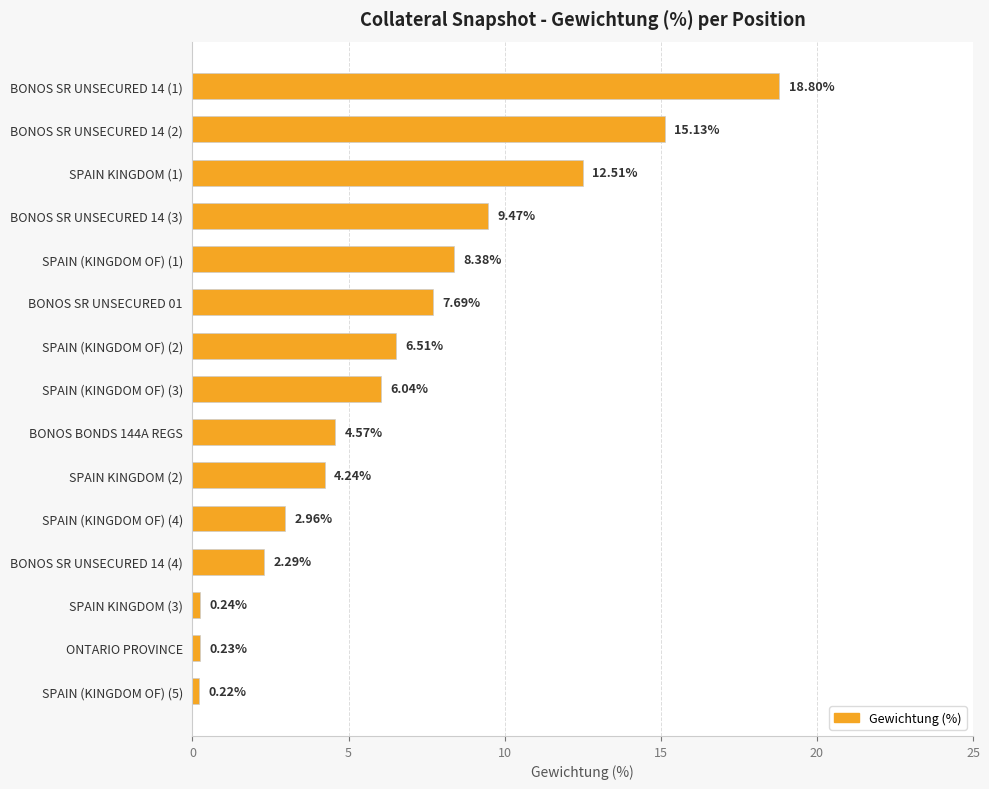

What is the ratio of the value at SPAIN (KINGDOM OF) (2) to the value at SPAIN (KINGDOM OF) (4)?

2.2